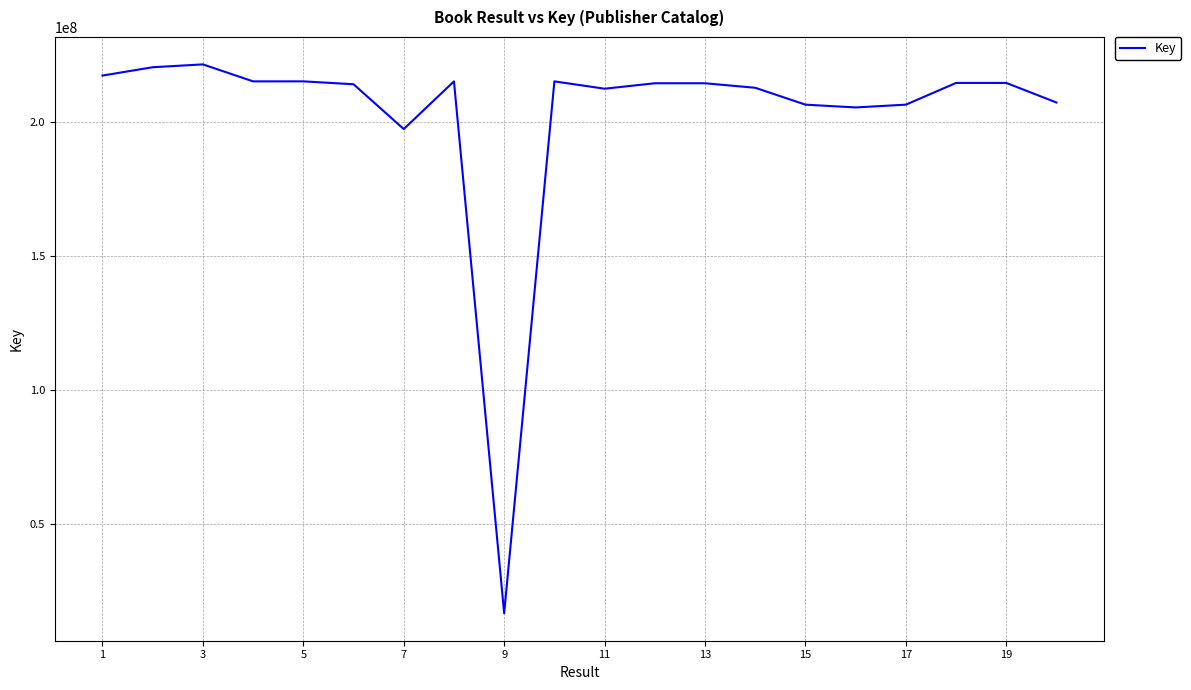

What is the difference between the maximum and minimum values?

204903655